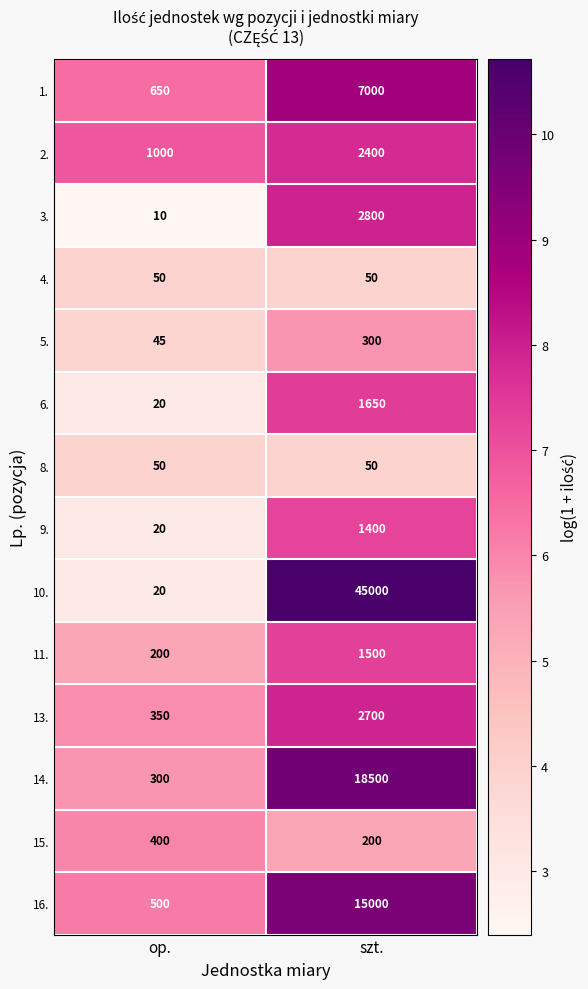

List the labels in order of 10. value, smallest first.

op., szt.